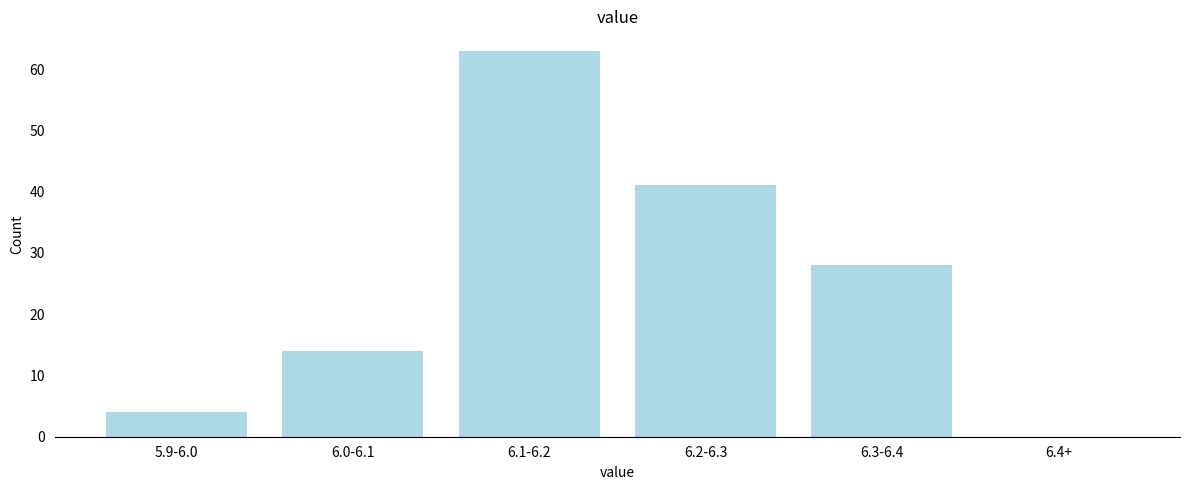

Reading right to left, what are all the values shown in this chart?

6.4+=0	6.3-6.4=28	6.2-6.3=41	6.1-6.2=63	6.0-6.1=14	5.9-6.0=4